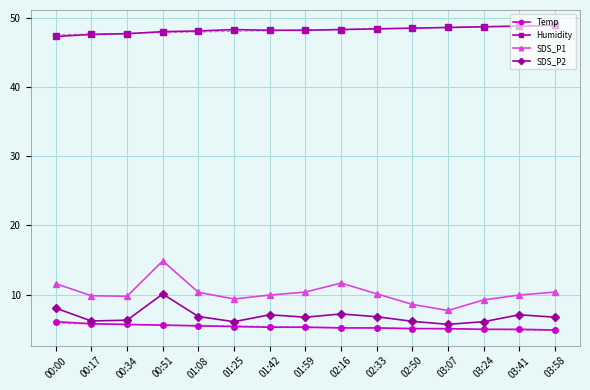

What is the spread (max minus min) of values at 03:24?

43.7